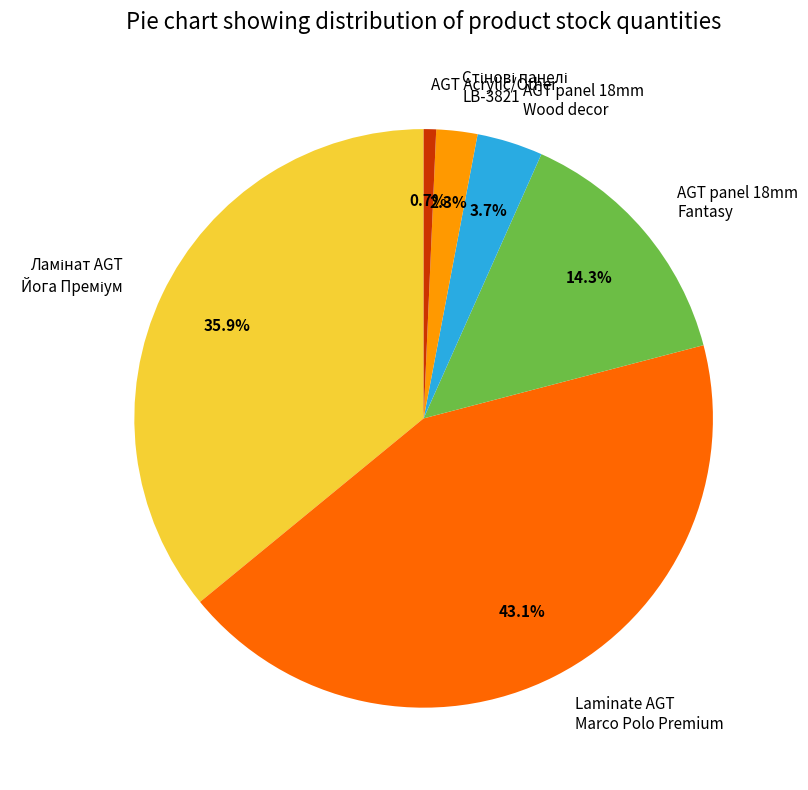

Which category has the biggest portion of the pie?

Laminate AGT Marco Polo Premium